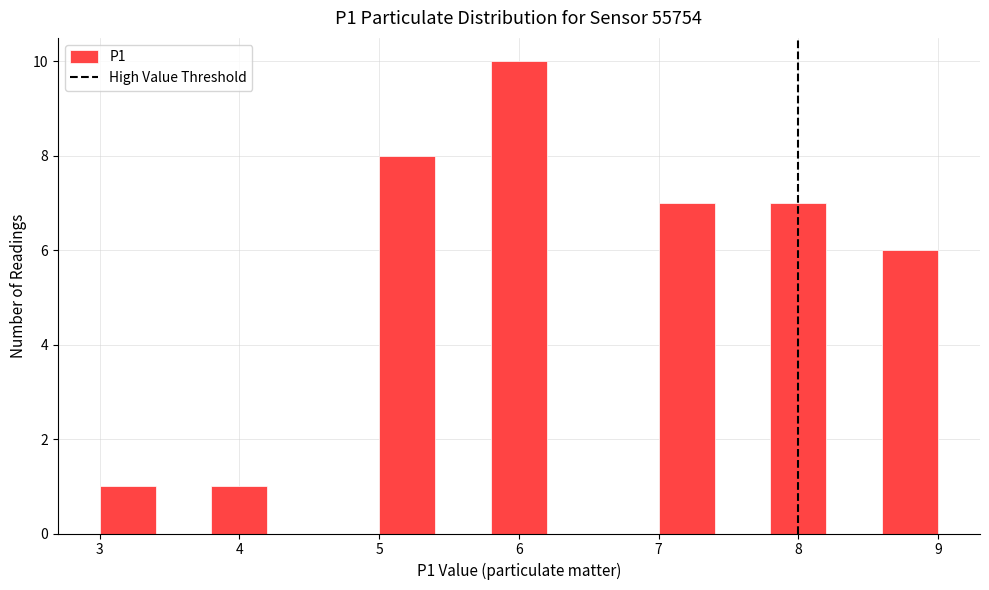

Reading left to right, list every bar in this chart as the range it spans on the x-axis followed by its height. The values are not printed on the chart, so give them approximately, as read against the axis.

3.0 to 3.4: 1
3.4 to 3.8: 0
3.8 to 4.2: 1
4.2 to 4.6: 0
4.6 to 5.0: 0
5.0 to 5.4: 8
5.4 to 5.8: 0
5.8 to 6.2: 10
6.2 to 6.6: 0
6.6 to 7.0: 0
7.0 to 7.4: 7
7.4 to 7.8: 0
7.8 to 8.2: 7
8.2 to 8.6: 0
8.6 to 9.0: 6